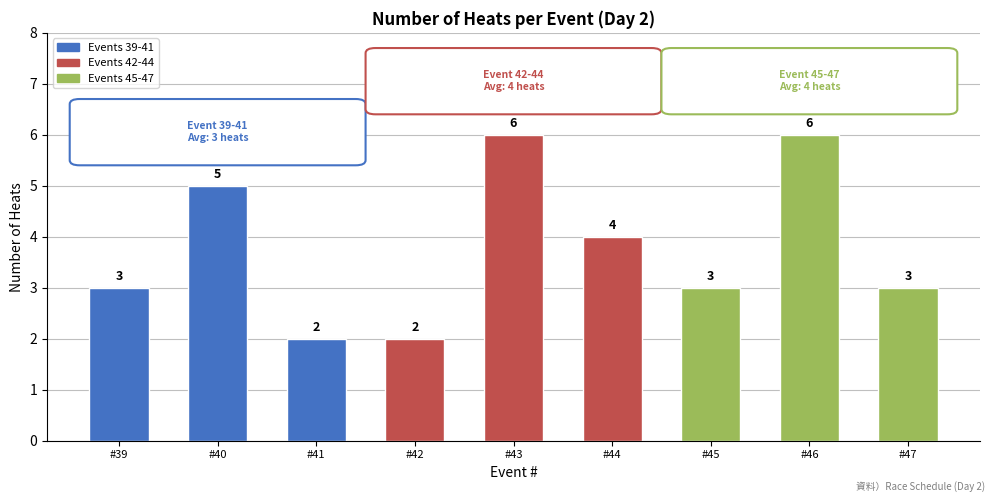

What is the difference between the maximum and minimum values?

4